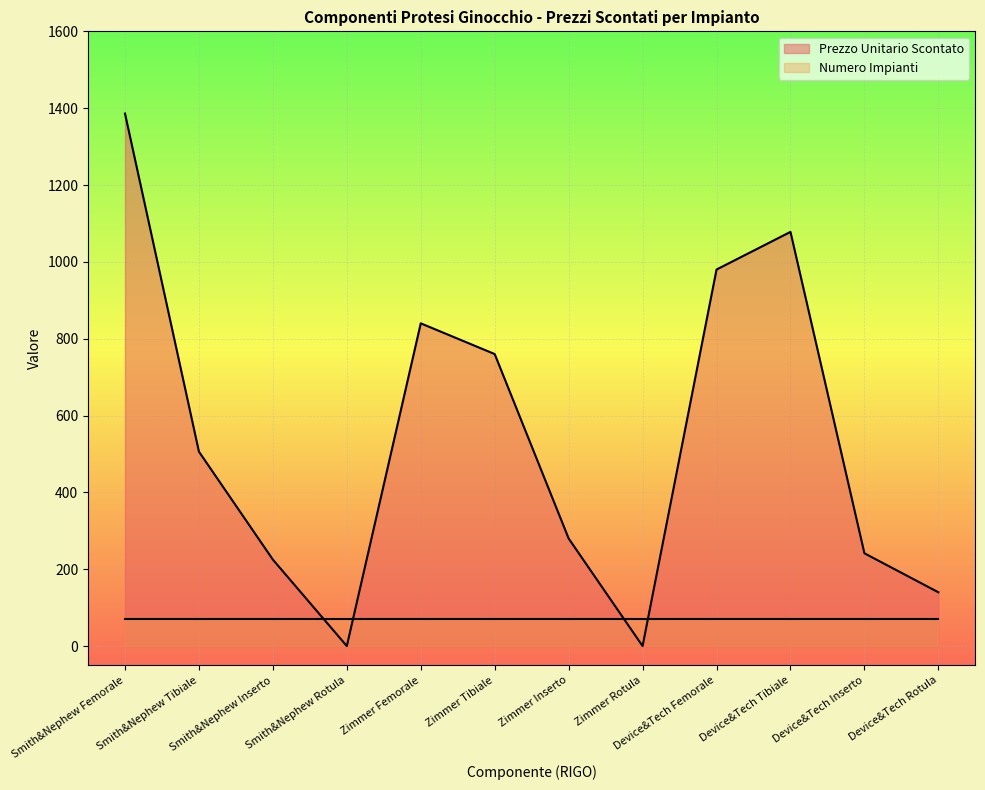

List the labels in order of value, smallest first.

Smith&Nephew Rotula, Zimmer Rotula, Device&Tech Rotula, Smith&Nephew Inserto, Device&Tech Inserto, Zimmer Inserto, Smith&Nephew Tibiale, Zimmer Tibiale, Zimmer Femorale, Device&Tech Femorale, Device&Tech Tibiale, Smith&Nephew Femorale